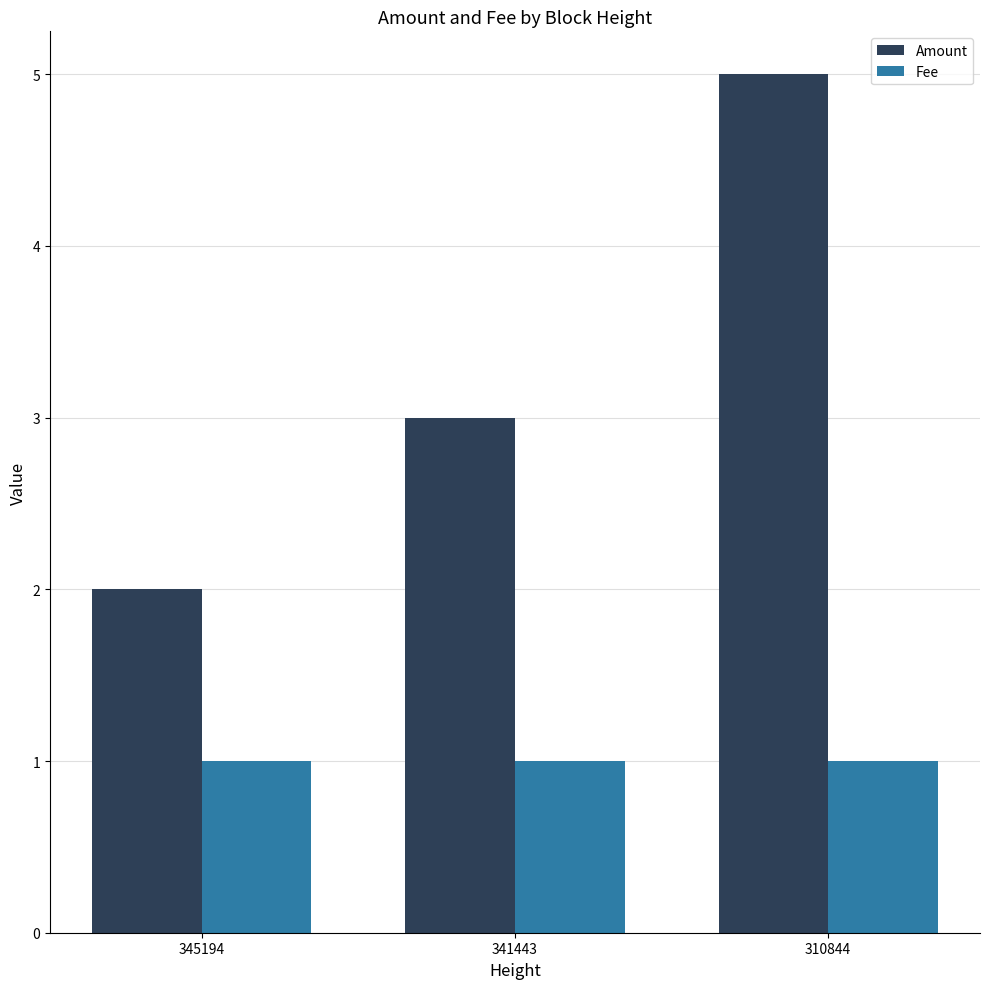

What is the difference between the highest and lowest values at 341443?

2.0